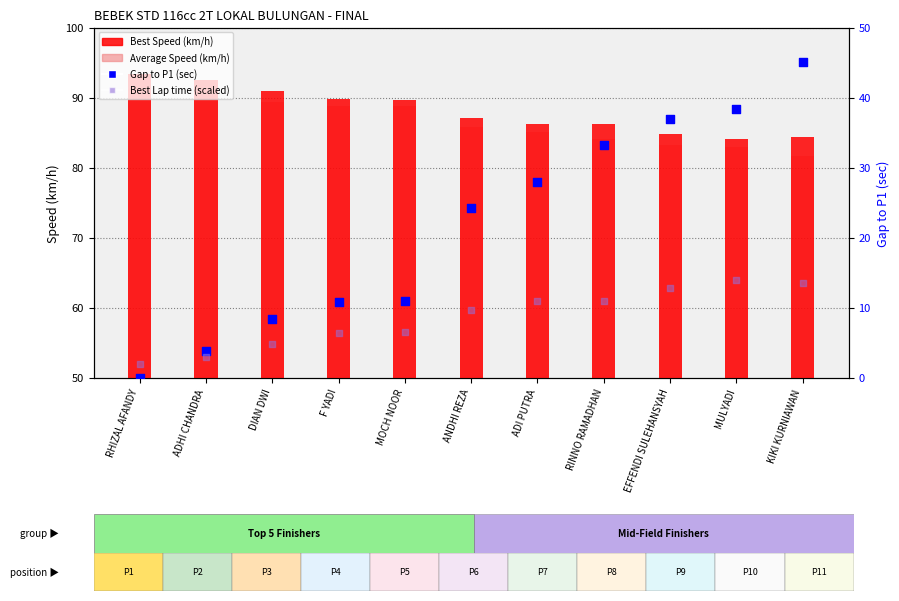

At which category is the sum across all series the highest?

KIKI KURNIAWAN